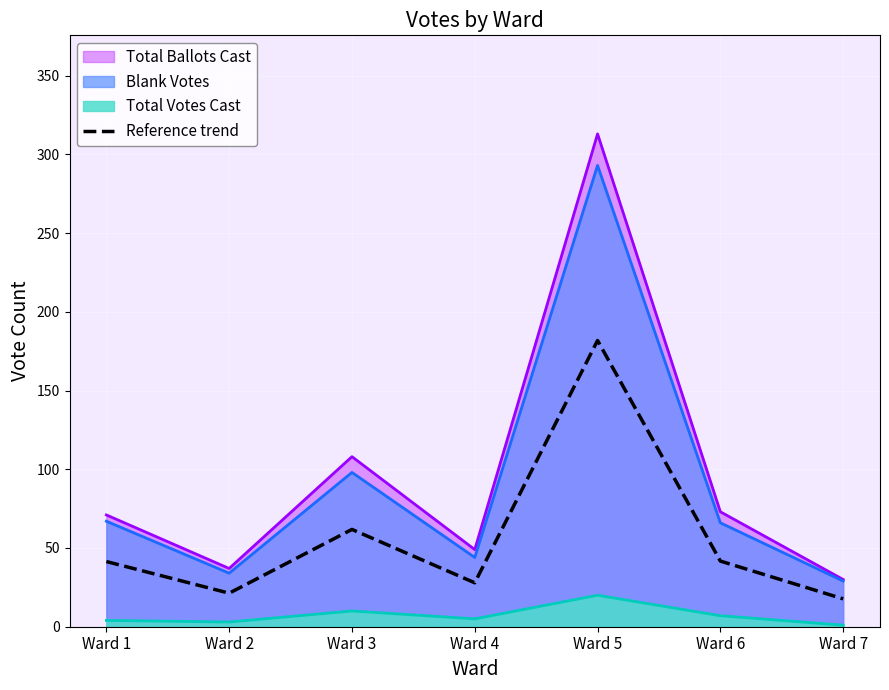

Rank the categories by value from highest to lowest.

Ward 5, Ward 3, Ward 6, Ward 1, Ward 4, Ward 2, Ward 7